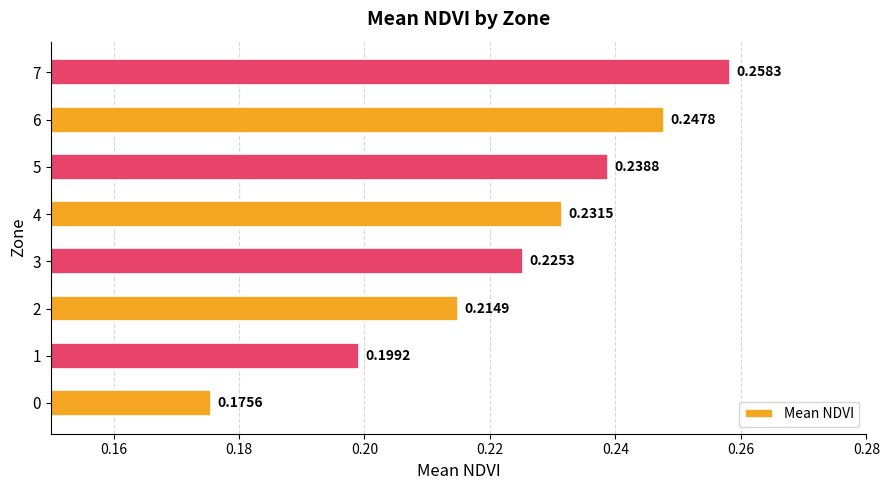

List the labels in order of value, smallest first.

0, 1, 2, 3, 4, 5, 6, 7